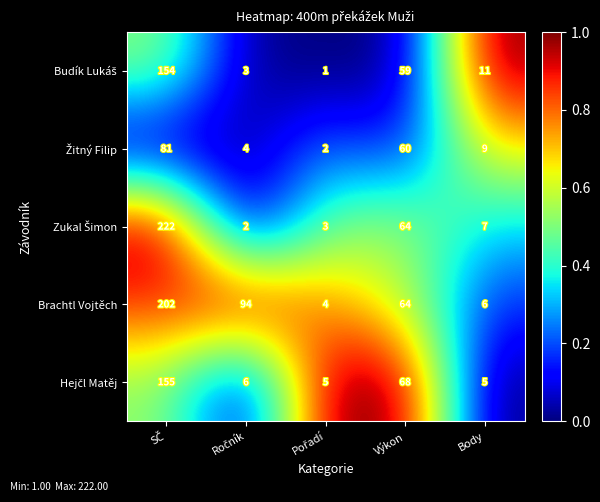

Which series has the largest total across all categories?

Brachtl Vojtěch